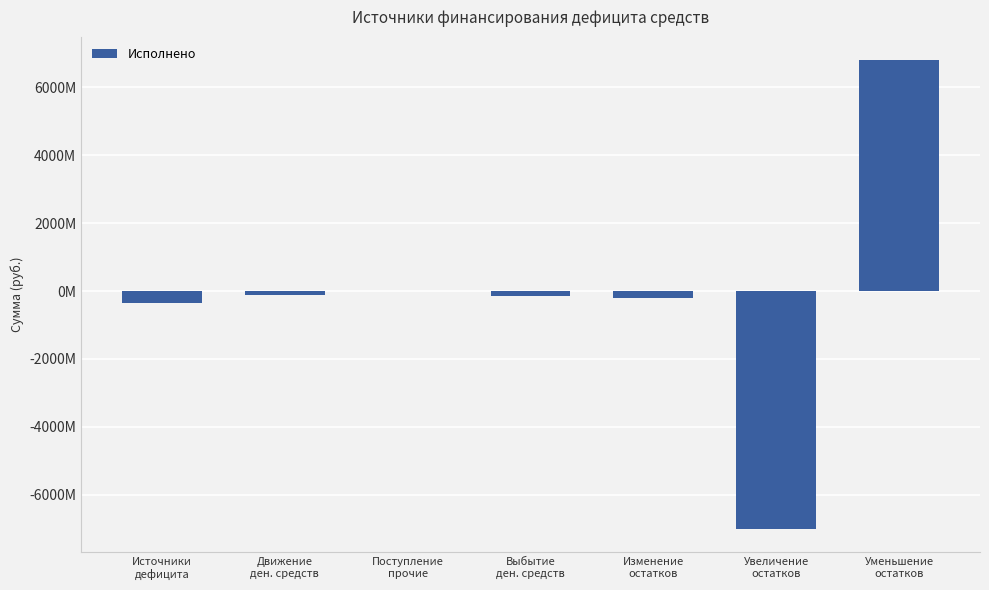

Are the bars horizontal?

No